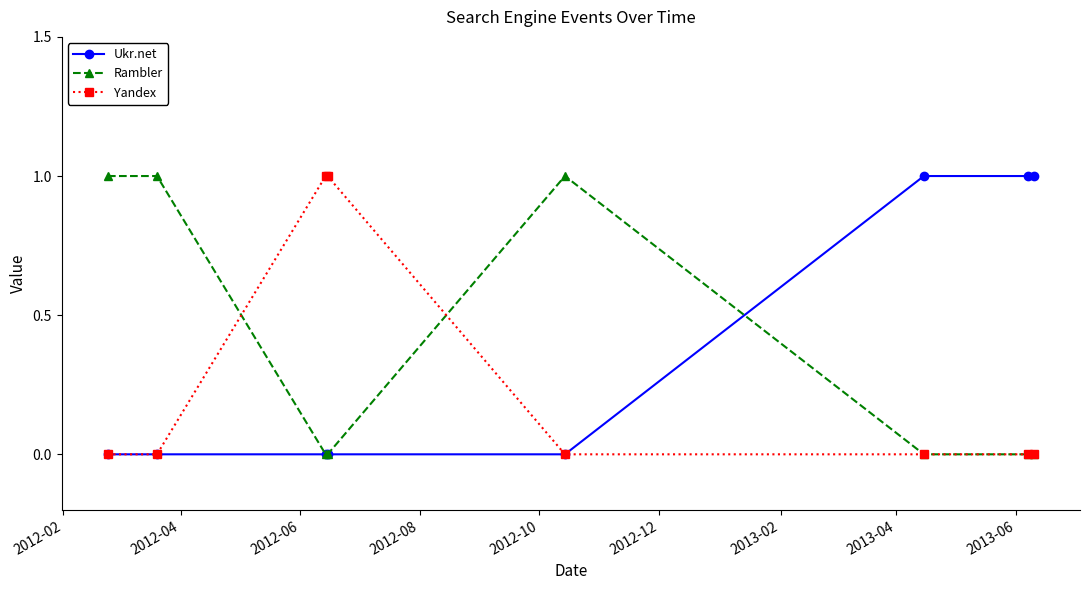

Reading right to left, list all the values displayed in this chart.

Ukr.net: 1	1	1	0	0	0	0	0
Rambler: 0	0	0	1	0	0	1	1
Yandex: 0	0	0	0	1	1	0	0